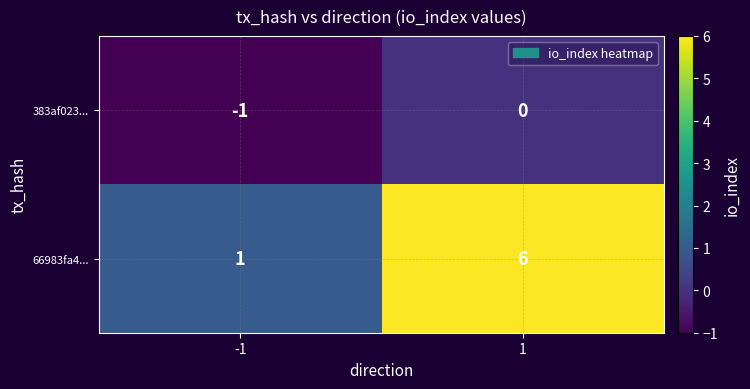

Between -1 and 1, which series saw the biggest shift?

66983fa4...